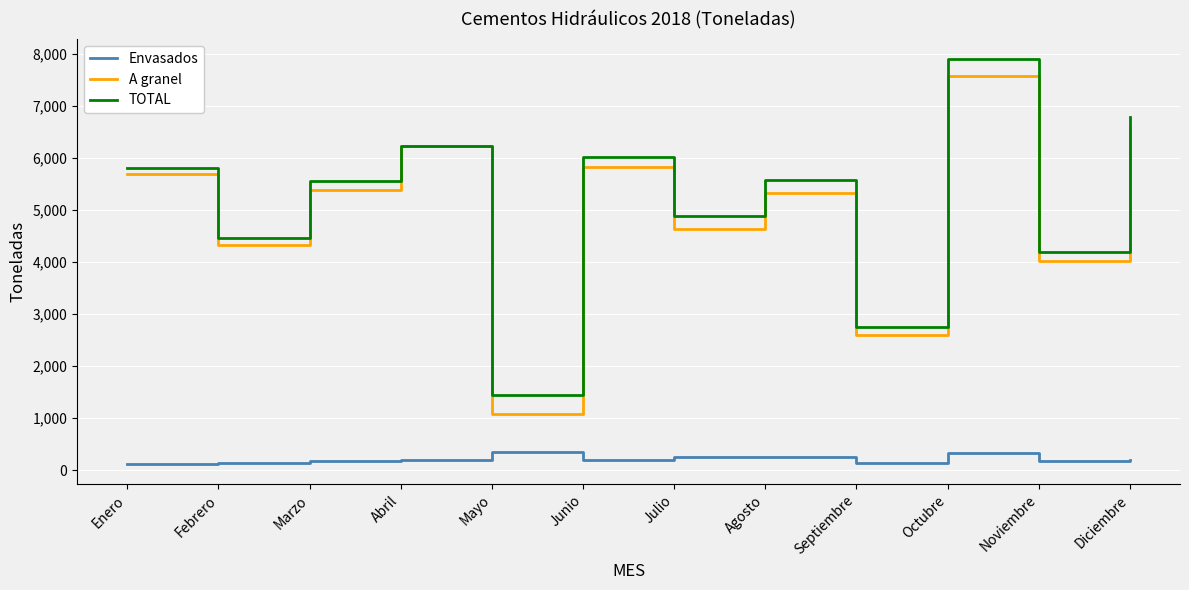

Rank the series at Mayo from lowest to highest value.

Envasados, A granel, TOTAL